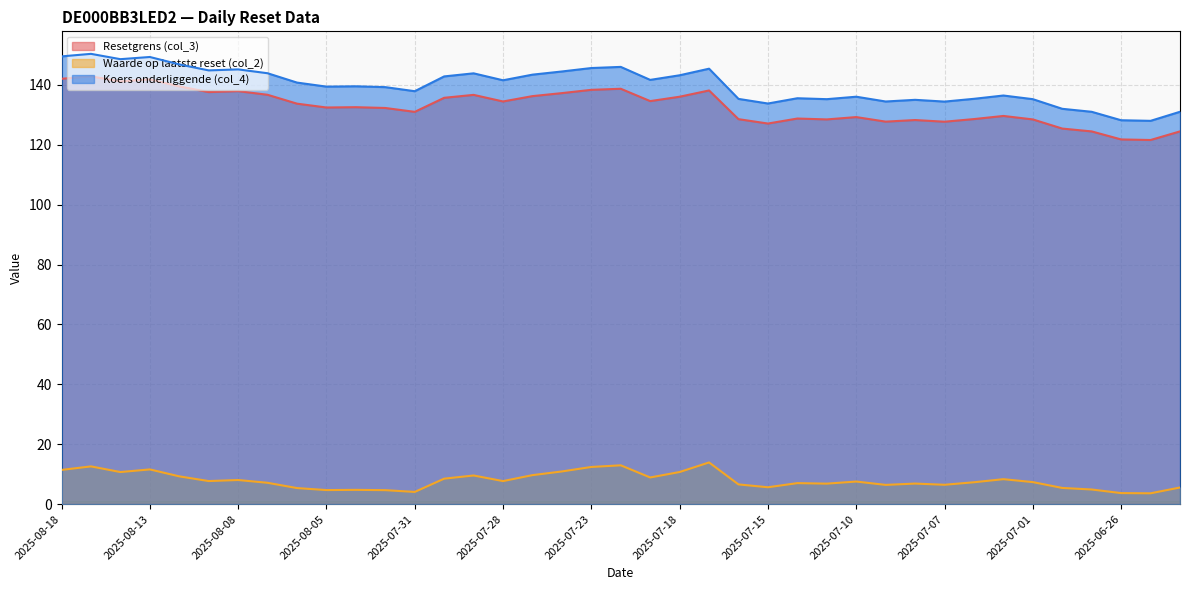

At 2025-07-03, list the series in order from largest to smallest.

Koers onderliggende (col_4), Resetgrens (col_3), Waarde op laatste reset (col_2)